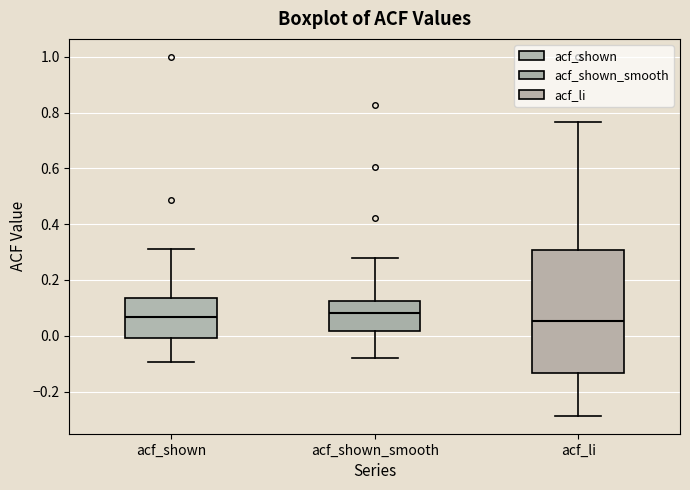

Where does the upper whisker of the box for acf_shown end on the y-axis? The values are not printed on the chart, so give them approximately, as read against the axis.

0.32